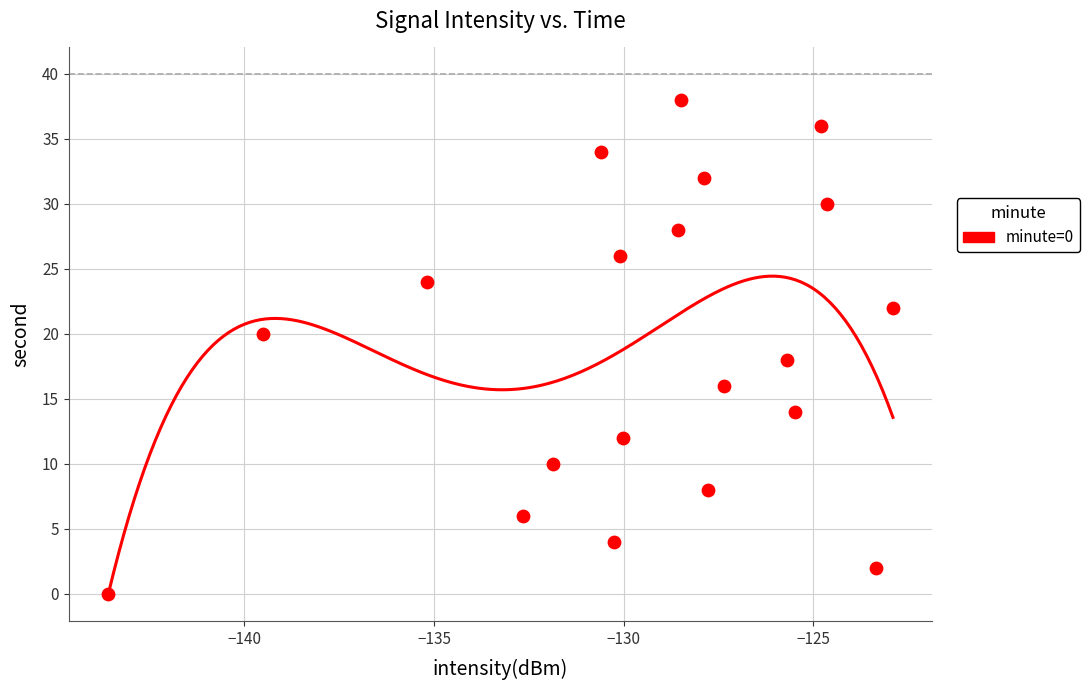

What is the range of Y values (max minus min)?

38